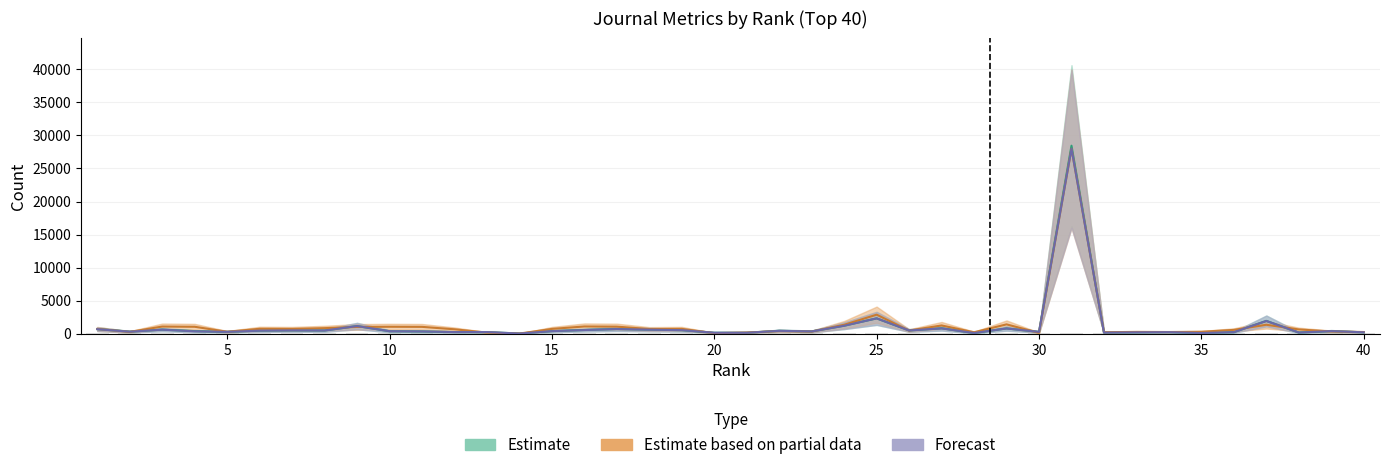

How many groups of bars are there?

40